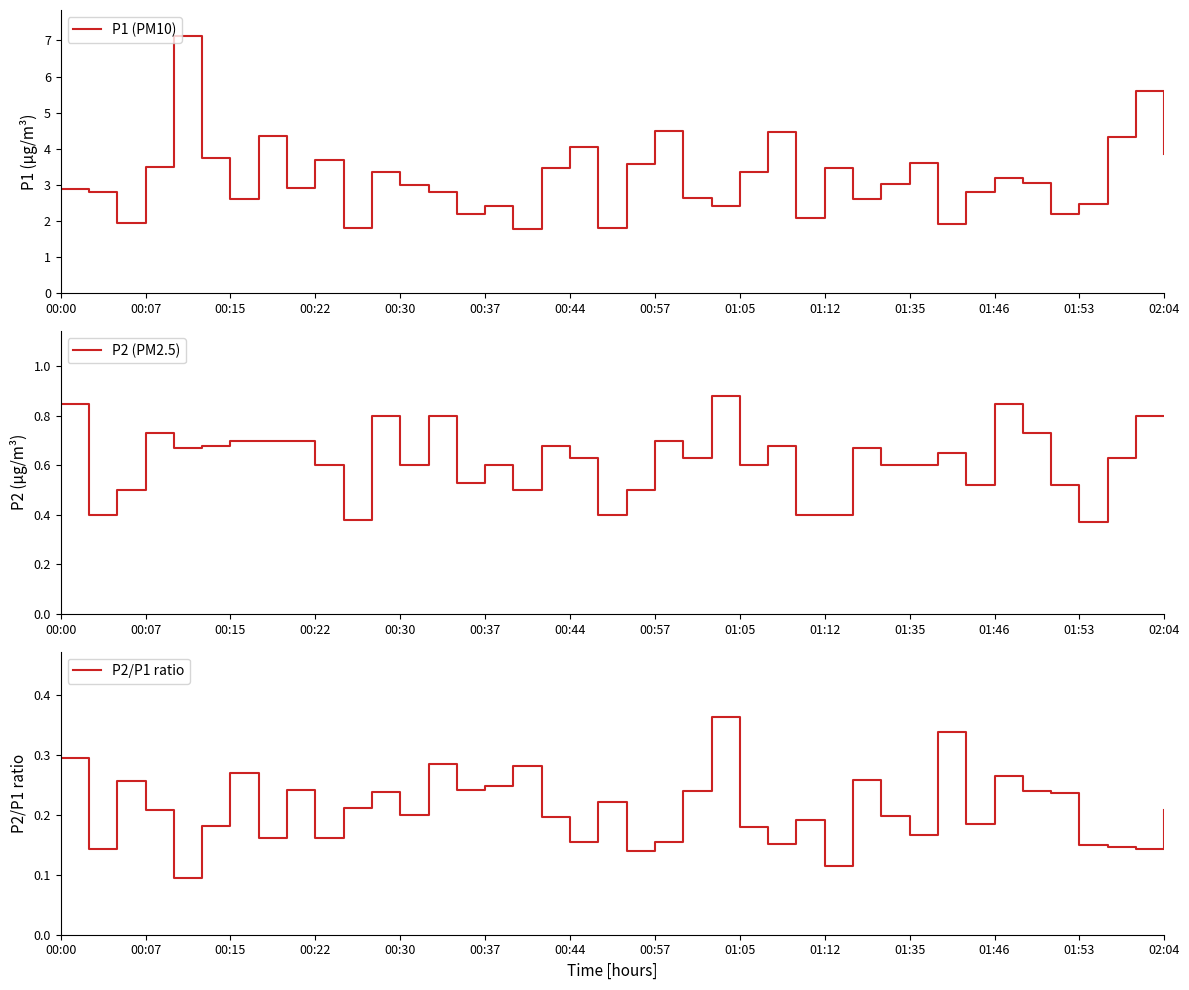

Read the P1 (PM10) value at 00:37.

2.4